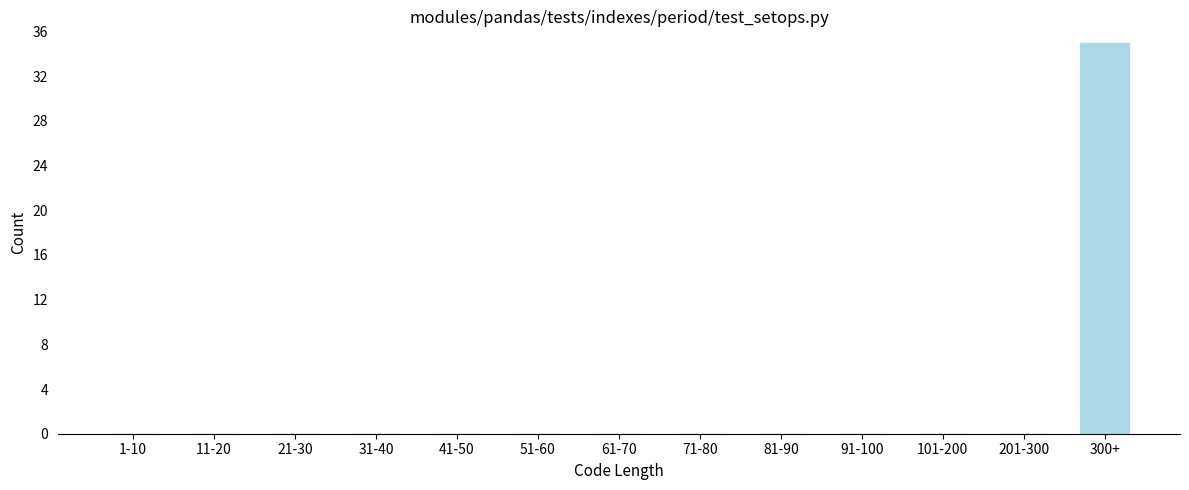

Reading right to left, what are all the values shown in this chart?

300+=35	201-300=0	101-200=0	91-100=0	81-90=0	71-80=0	61-70=0	51-60=0	41-50=0	31-40=0	21-30=0	11-20=0	1-10=0